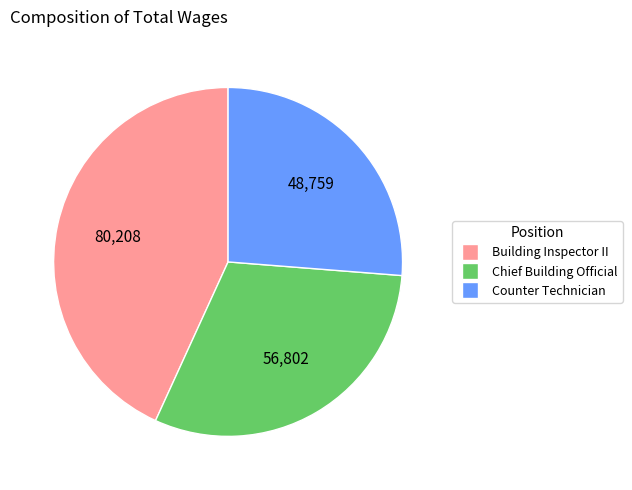

Does any single category account for the majority?

No